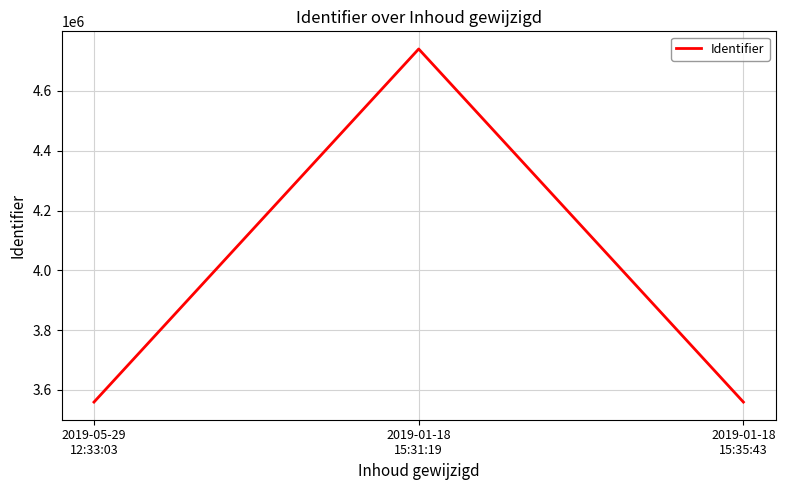

What is the minimum value shown in the chart?

3559453